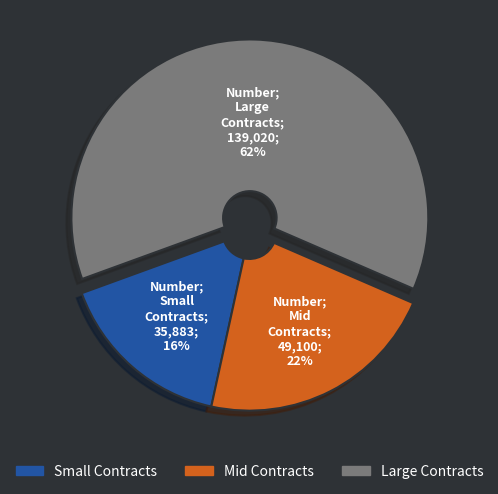

To the nearest percent, what is the average slice percentage?

33%